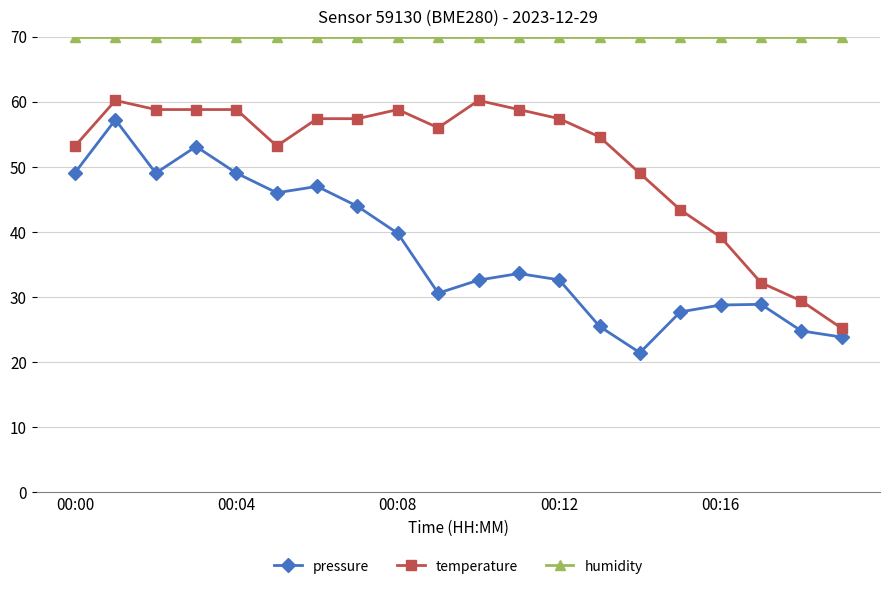

How many lines are shown in the chart?

3